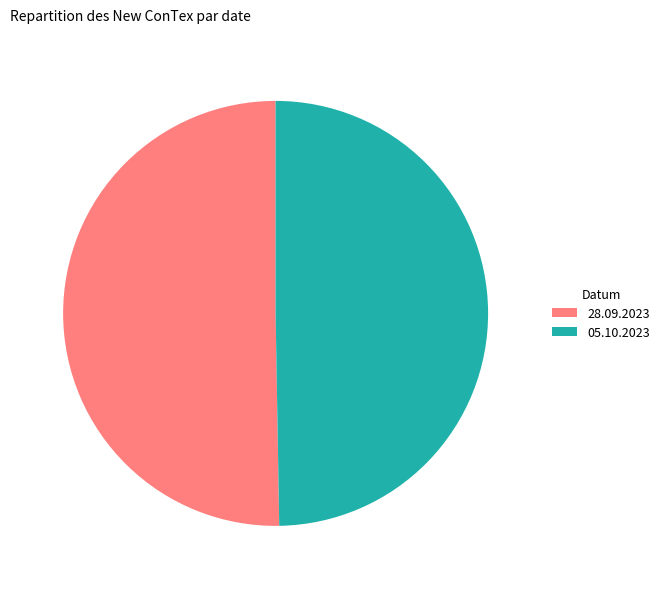

Between 28.09.2023 and 05.10.2023, which is larger?

28.09.2023